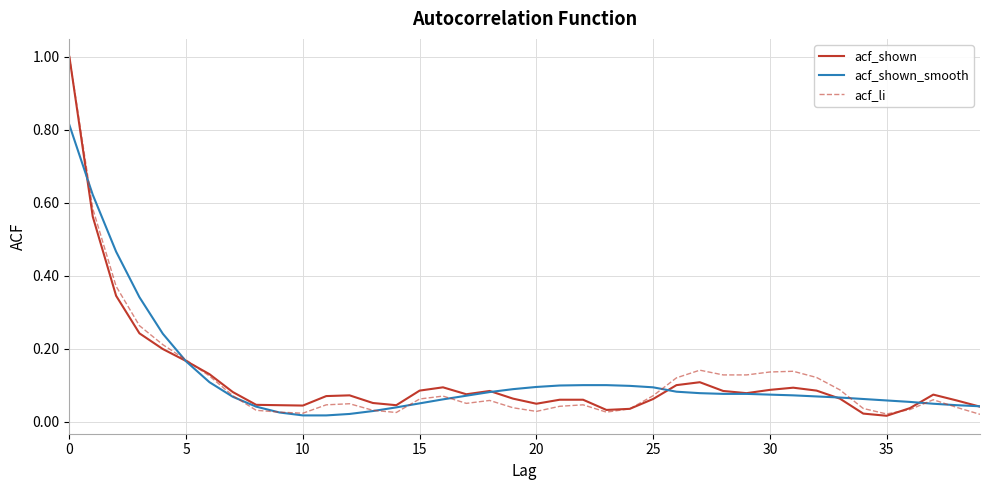

What is the greatest value displayed?

1.0